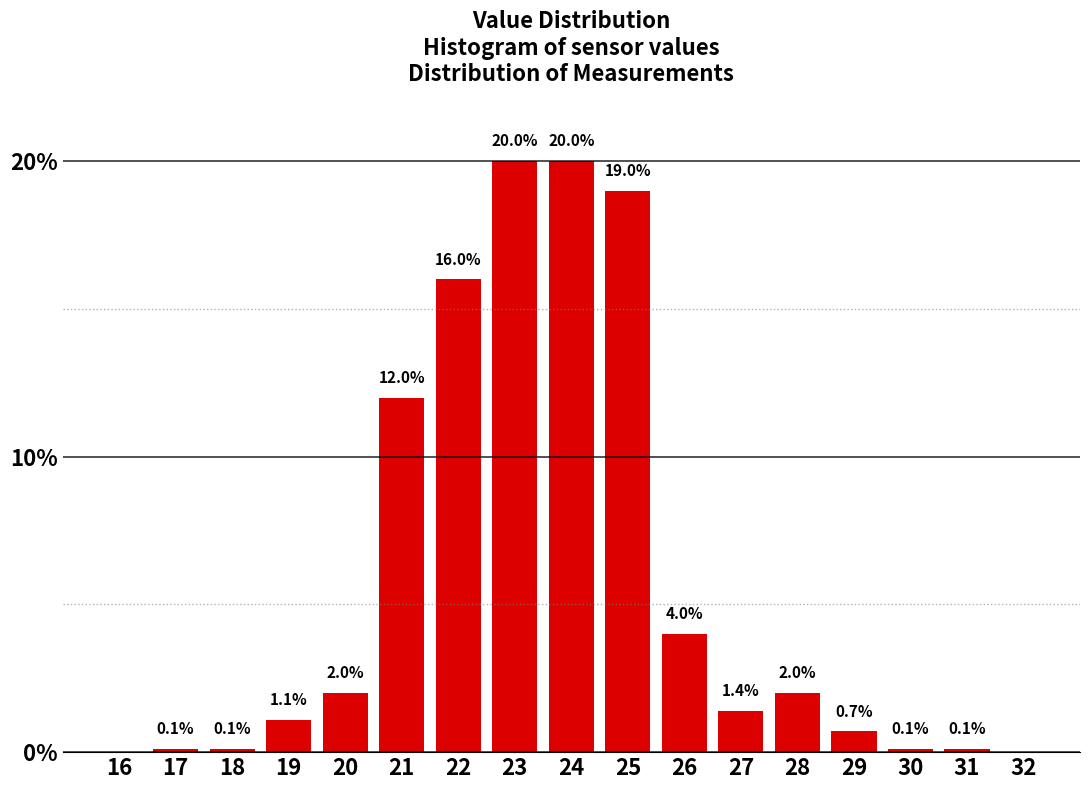

Reading left to right, extract all data points from this chart.

16=0.0	17=0.1	18=0.1	19=1.1	20=2.0	21=12.0	22=16.0	23=20.0	24=20.0	25=19.0	26=4.0	27=1.4	28=2.0	29=0.7	30=0.1	31=0.1	32=0.0